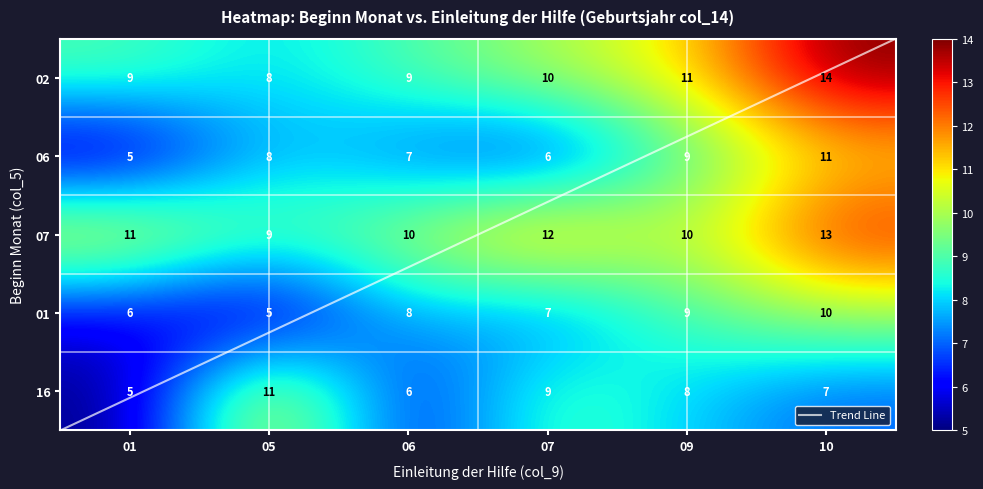

Count the number of data series in this chart.

5